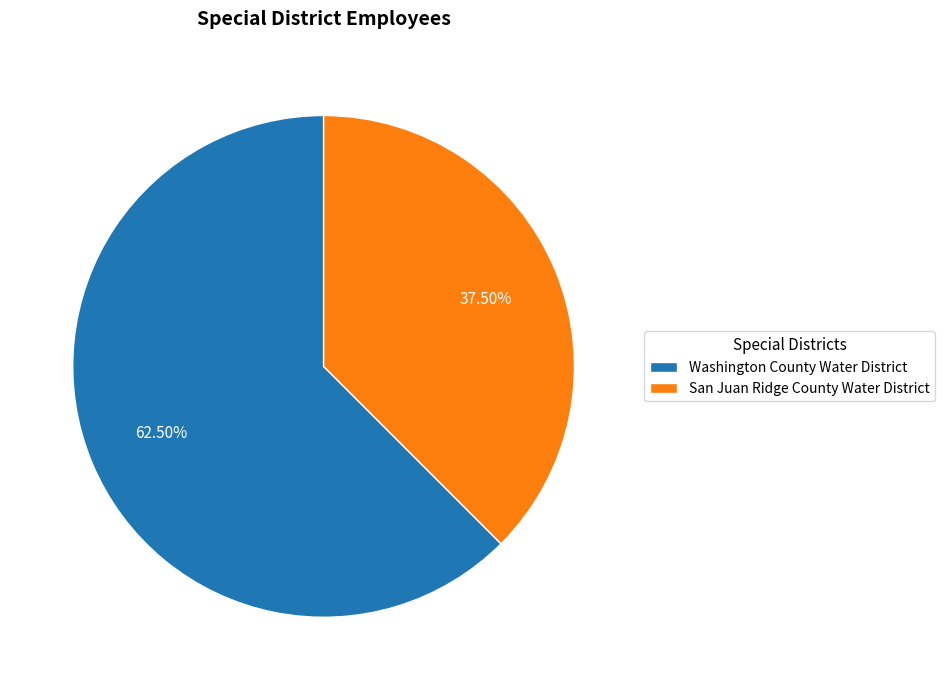

To the nearest percent, what is the difference between the largest and smallest slice percentages?

25%